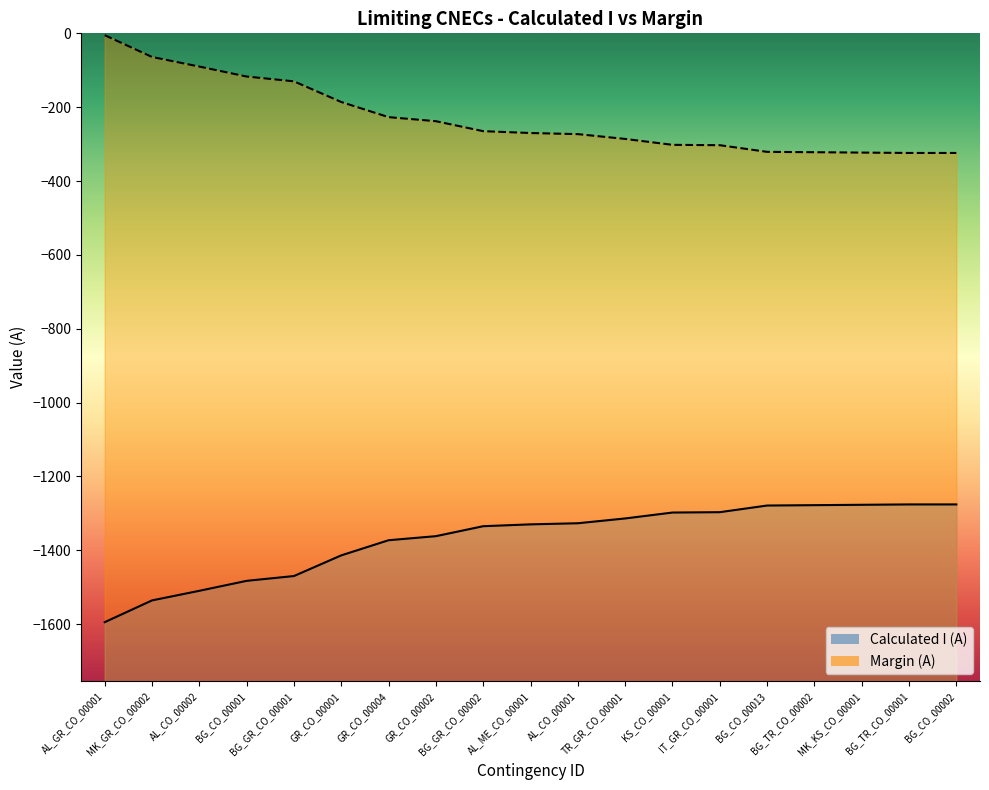

Does the chart display data point markers on the line(s)?

No